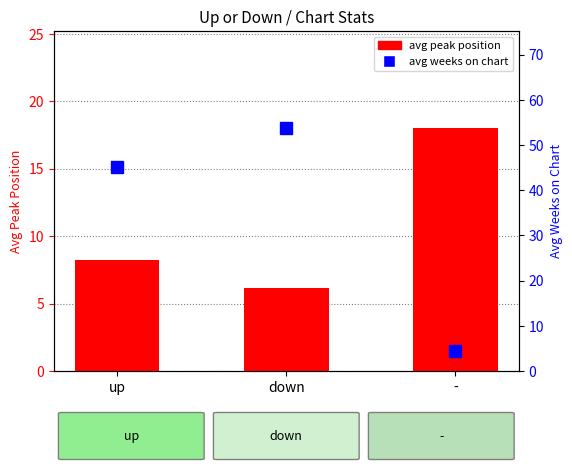

Where is avg weeks on chart nearest to the value 29?

up